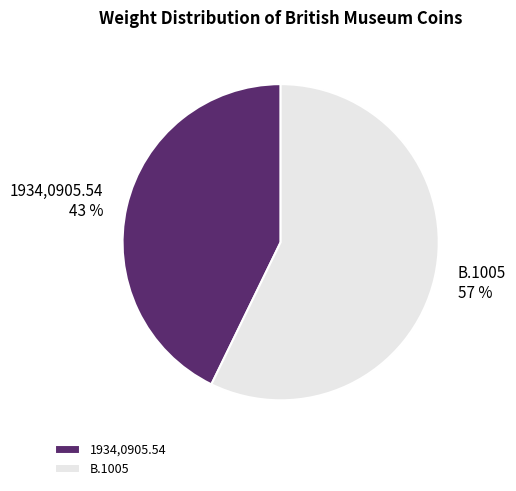

Between 1934,0905.54 and B.1005, which is larger?

B.1005